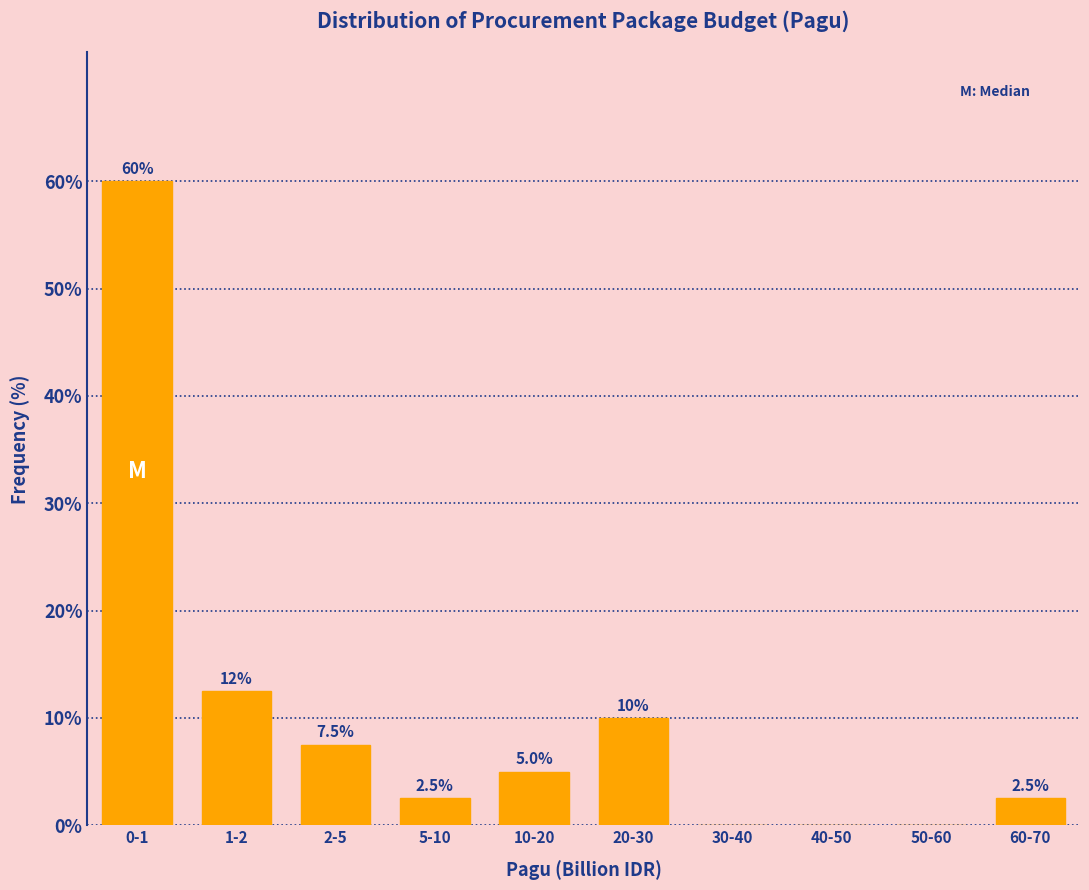

Reading left to right, transcribe all the data shown in this chart.

0-1=60.0	1-2=12.5	2-5=7.5	5-10=2.5	10-20=5.0	20-30=10.0	30-40=0.0	40-50=0.0	50-60=0.0	60-70=2.5